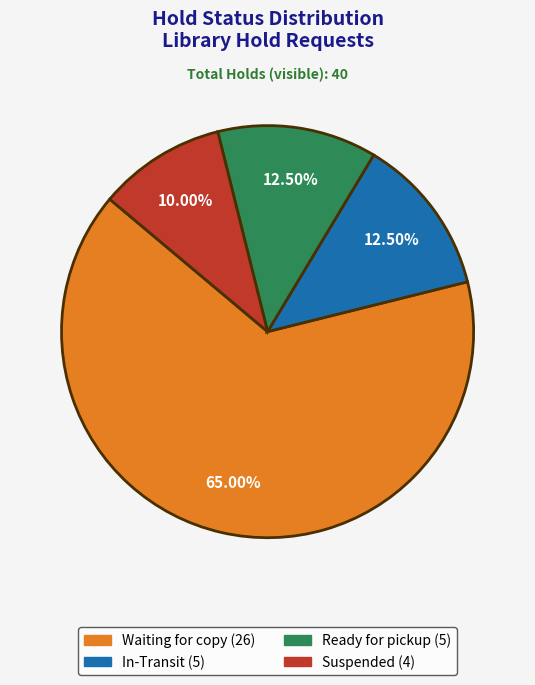

Does any single category account for the majority?

Yes